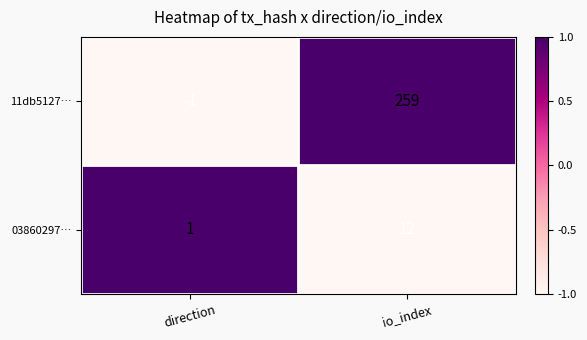

Which label corresponds to the largest value in the chart?

io_index